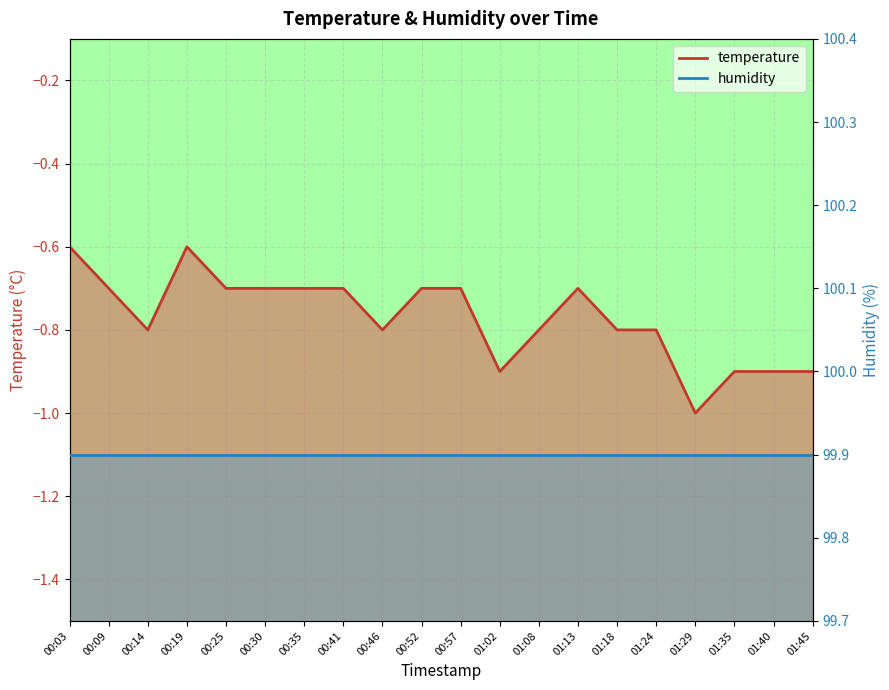

What is the label of the 4th point from the right?

01:29